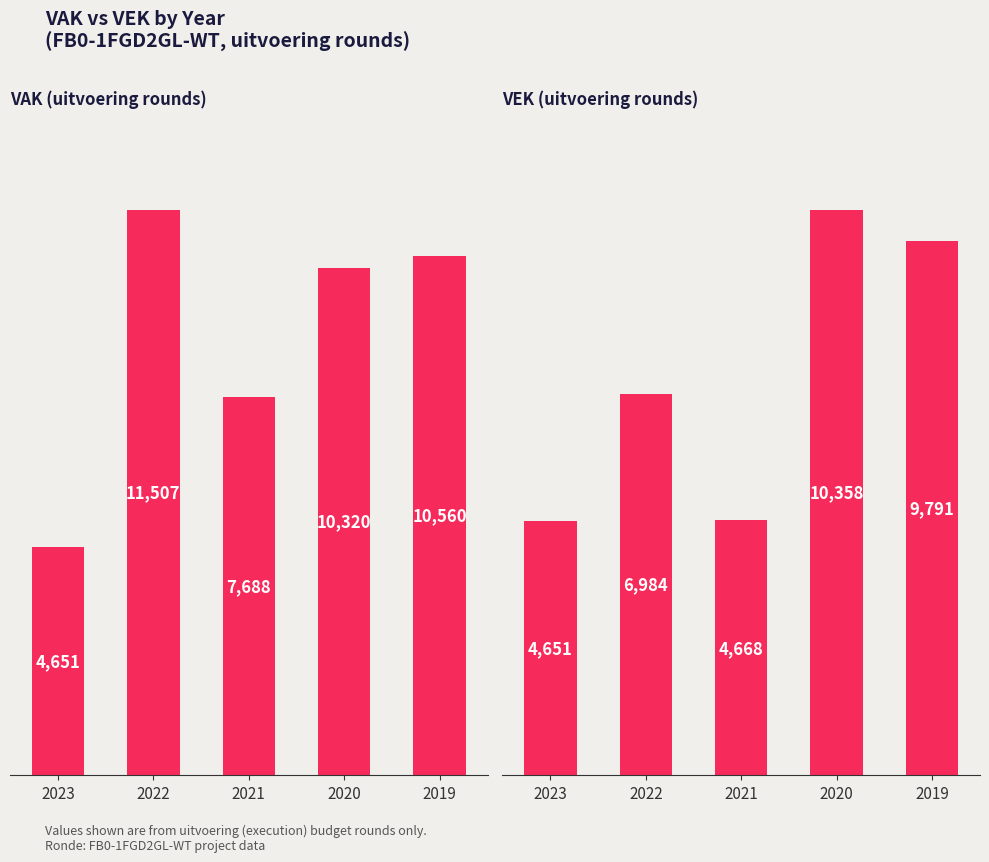

How many categories are shown in the chart?

5